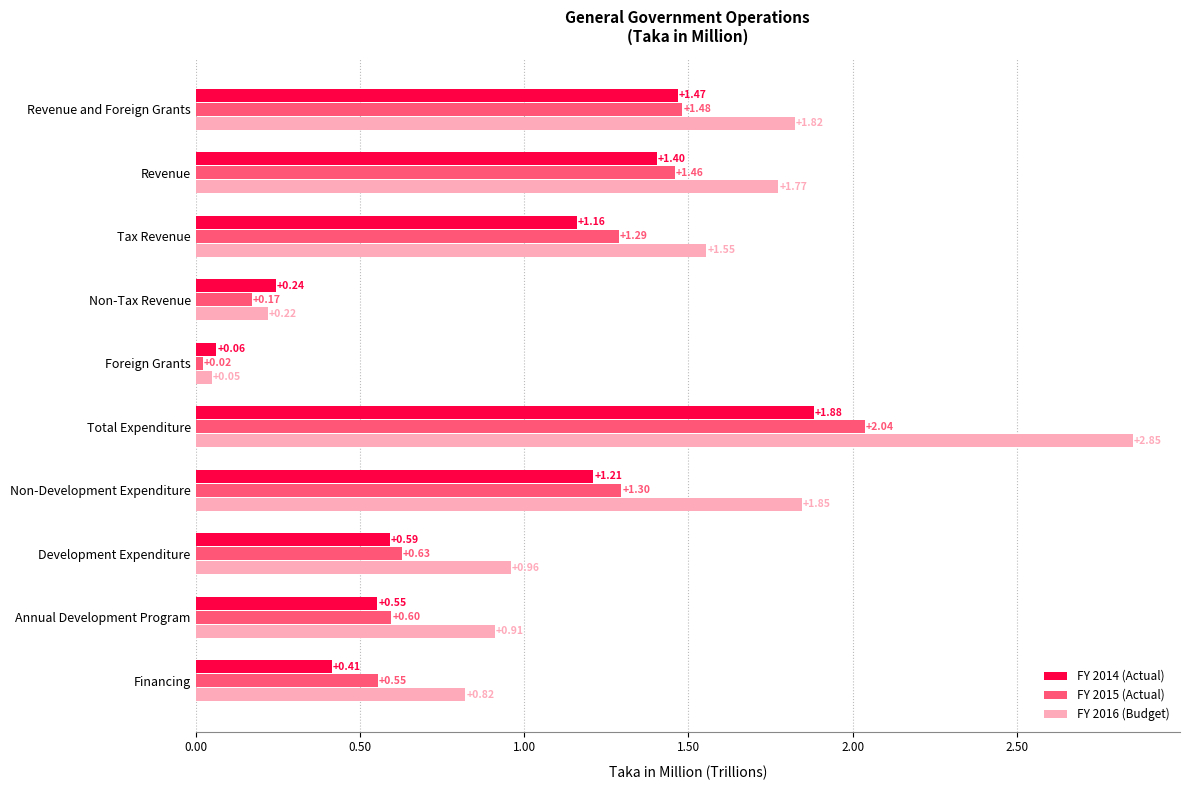

At Tax Revenue, list the series in order from largest to smallest.

FY 2016 (Budget), FY 2015 (Actual), FY 2014 (Actual)